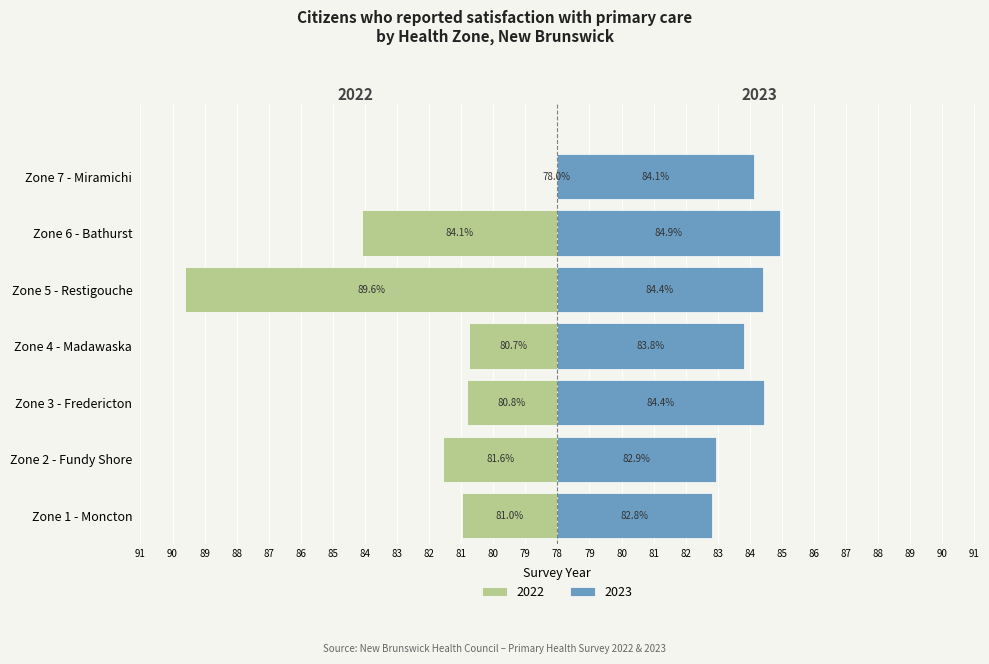

Count the number of categories in the chart.

7